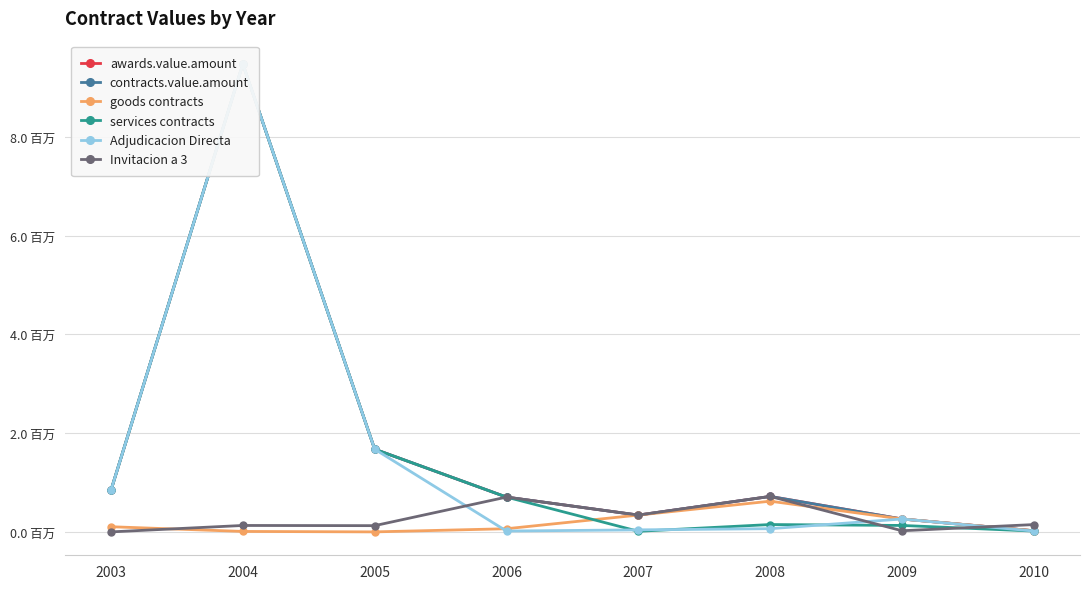

How many times do Invitacion a 3 and awards.value.amount cross each other?

1